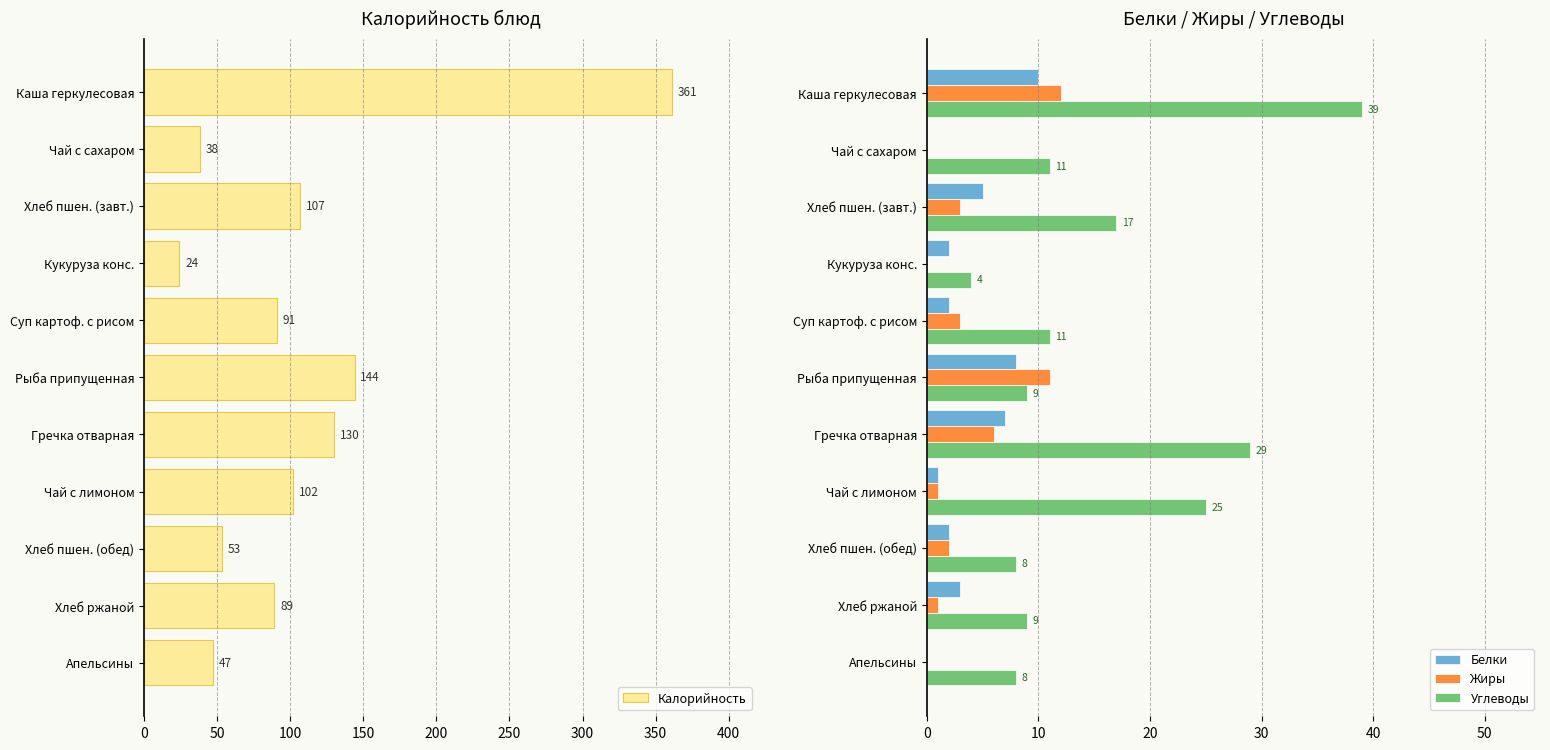

How many bars are there in each group?

4